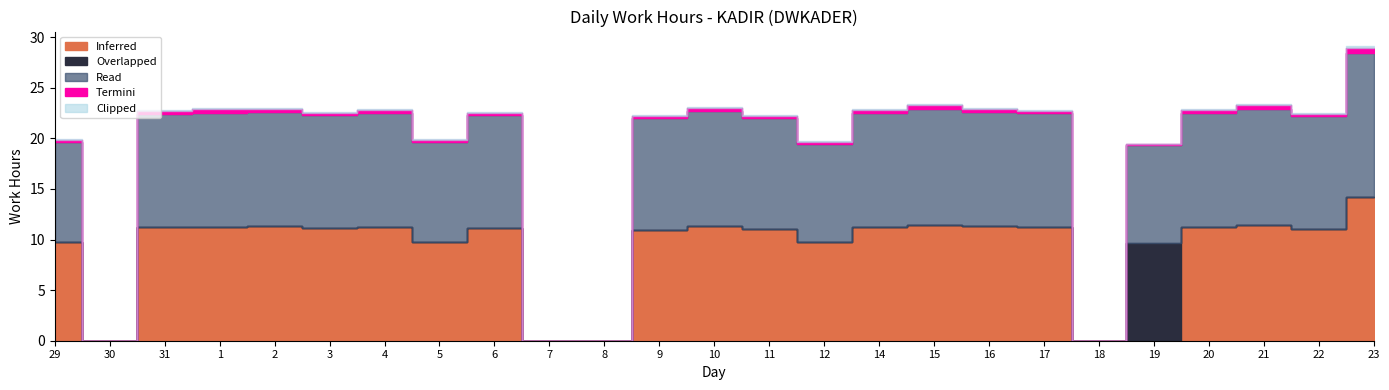

Reading right to left, transcribe all the data shown in this chart.

Inferred: 14.2	11.1	11.4	11.2	0.0	0.0	11.2	11.3	11.5	11.3	9.7	11.0	11.4	11.0	0.0	0.0	11.2	9.8	11.2	11.1	11.3	11.2	11.2	0.0	9.8
Overlapped: 0.0	0.0	0.0	0.0	9.7	0.0	0.0	0.0	0.0	0.0	0.0	0.0	0.0	0.0	0.0	0.0	0.0	0.0	0.0	0.0	0.0	0.0	0.0	0.0	0.0
Read: 14.2	11.1	11.4	11.2	9.7	0.0	11.2	11.3	11.5	11.3	9.7	11.0	11.4	11.0	0.0	0.0	11.2	9.8	11.2	11.1	11.3	11.2	11.2	0.0	9.8
Termini: 0.5	0.2	0.4	0.3	0.1	0.0	0.2	0.3	0.4	0.3	0.2	0.2	0.3	0.2	0.0	0.0	0.2	0.2	0.3	0.2	0.3	0.4	0.3	0.0	0.2
Clipped: 0.2	0.1	0.1	0.1	0.1	0.0	0.1	0.1	0.1	0.1	0.1	0.1	0.1	0.1	0.0	0.0	0.1	0.1	0.1	0.1	0.1	0.1	0.1	0.0	0.1